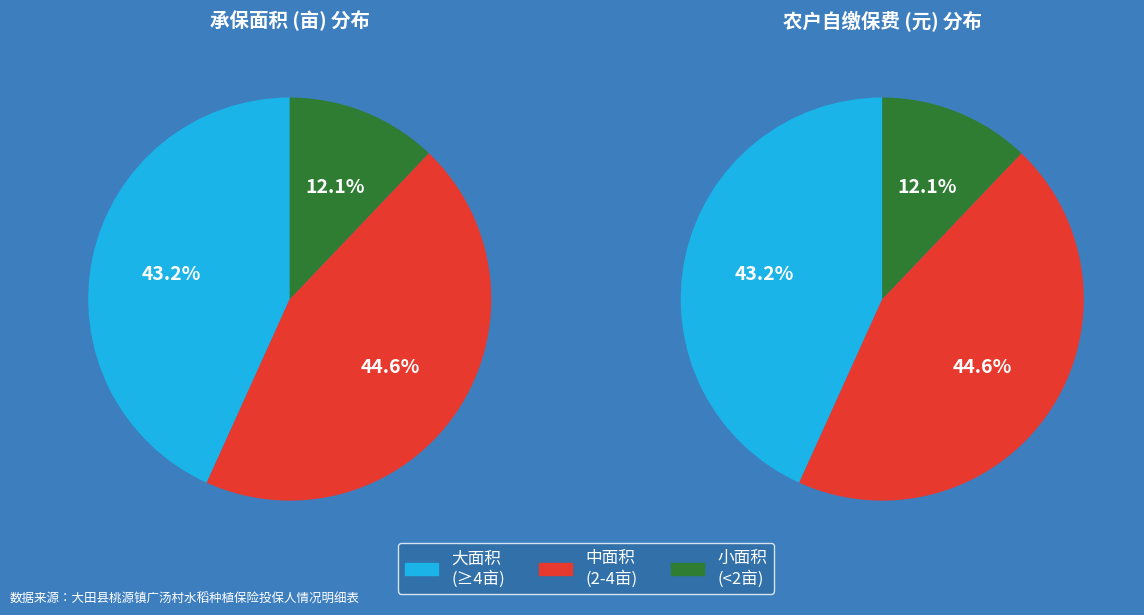

True or false: 林明汉 accounts for 13% of the total.

False